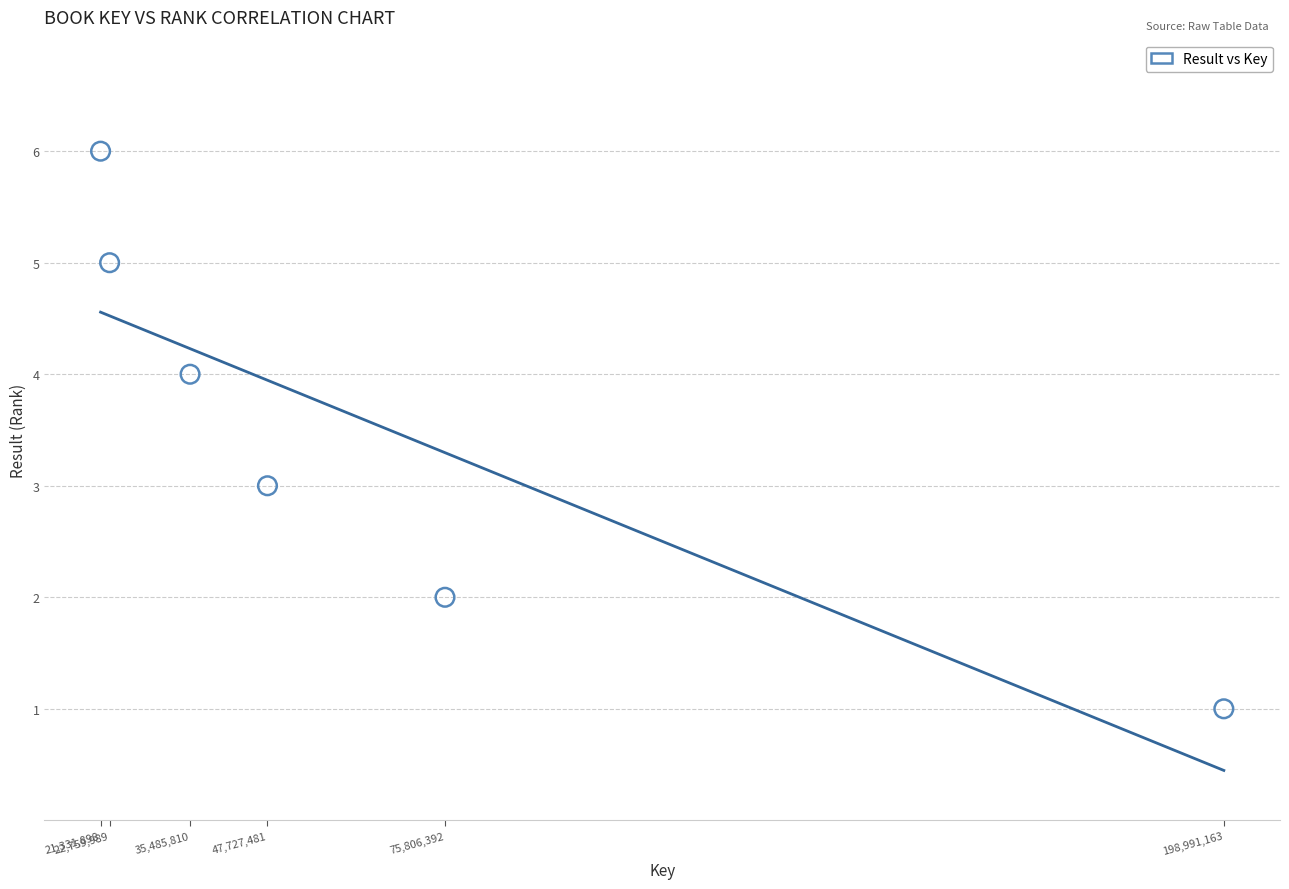

What is the average Y value?

4